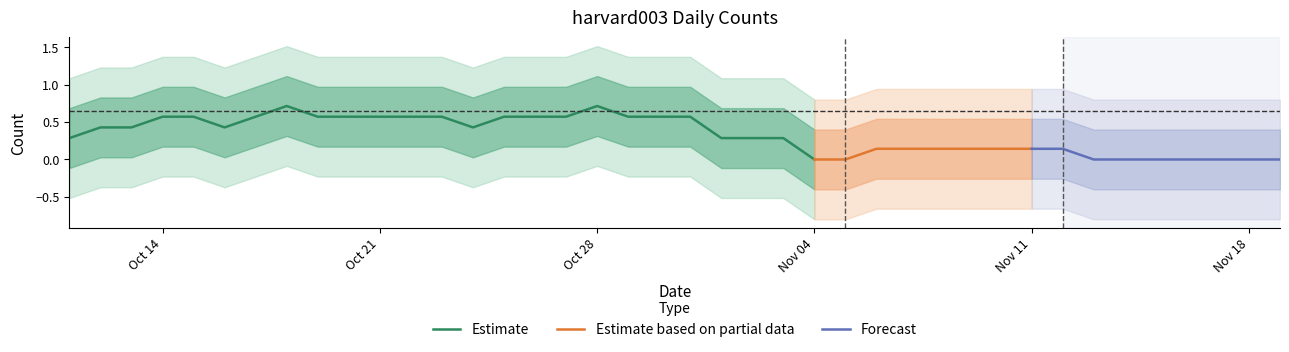

The Estimate series shows 0.9 at Oct 21. True or false?

False